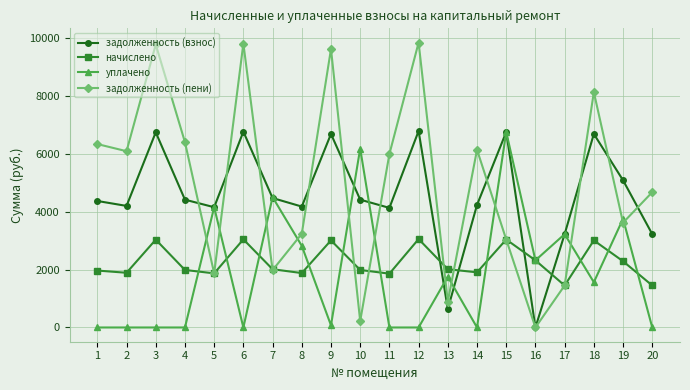

What is the value of the задолженность (взнос) point at the 8th from the left?

4173.1